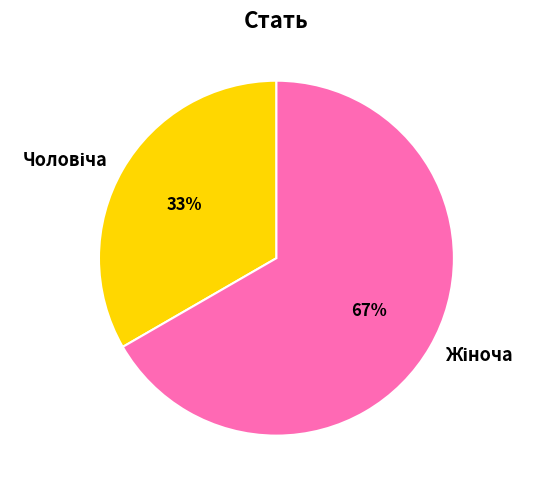

To the nearest percent, what is the average slice percentage?

50%